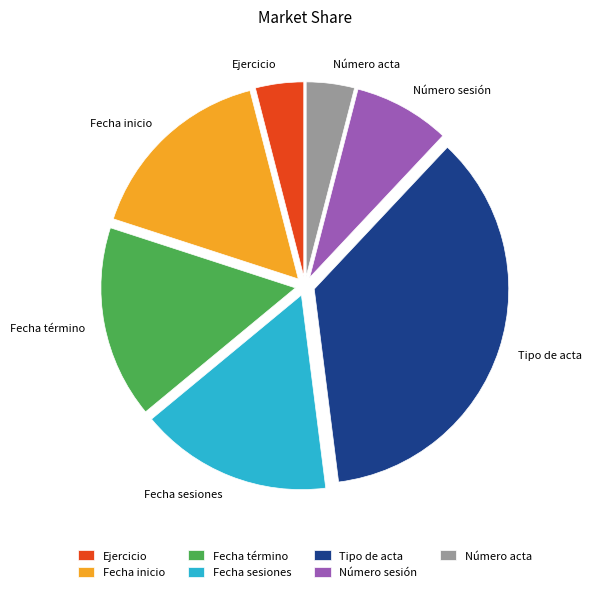

Is it true that Ejercicio is 4% of the pie?

True